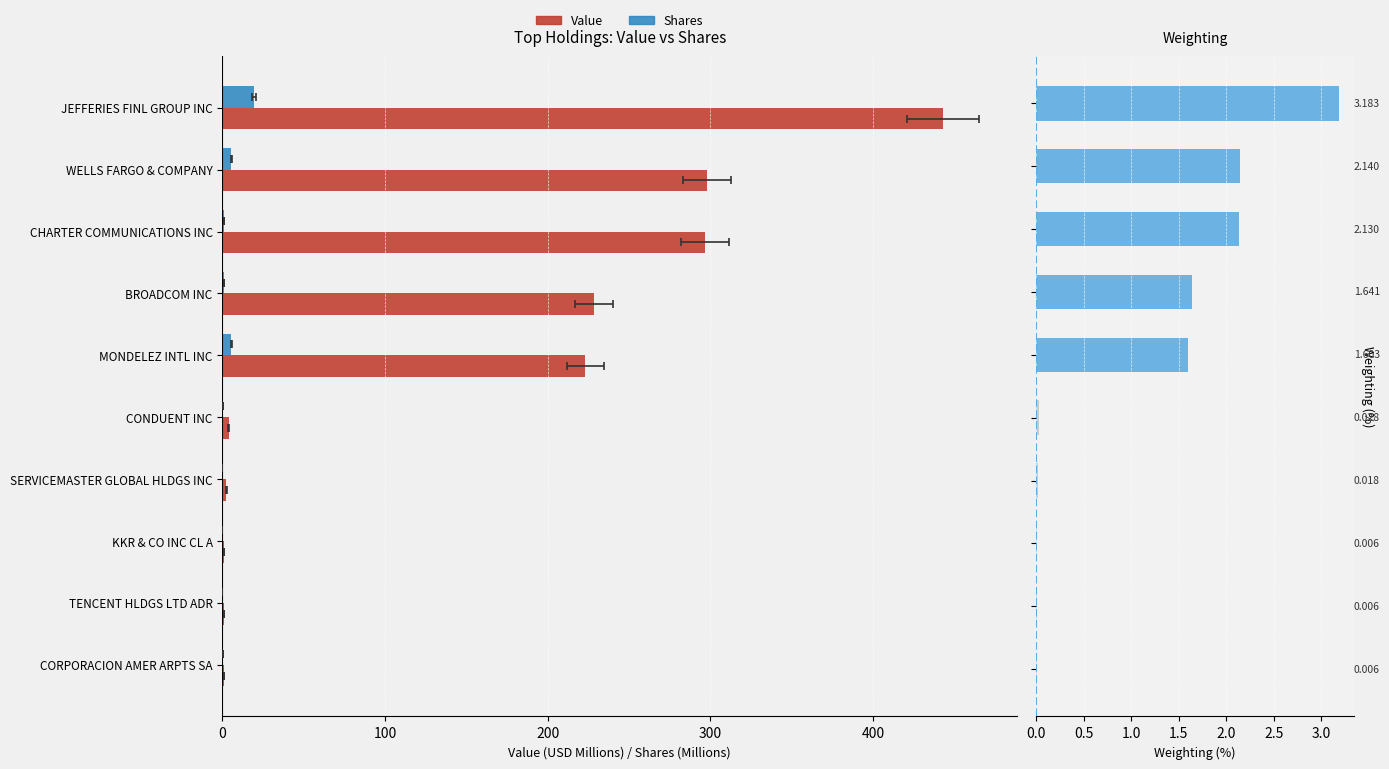

The value of Weighting (%) at 9 is 0.0. True or false?

False